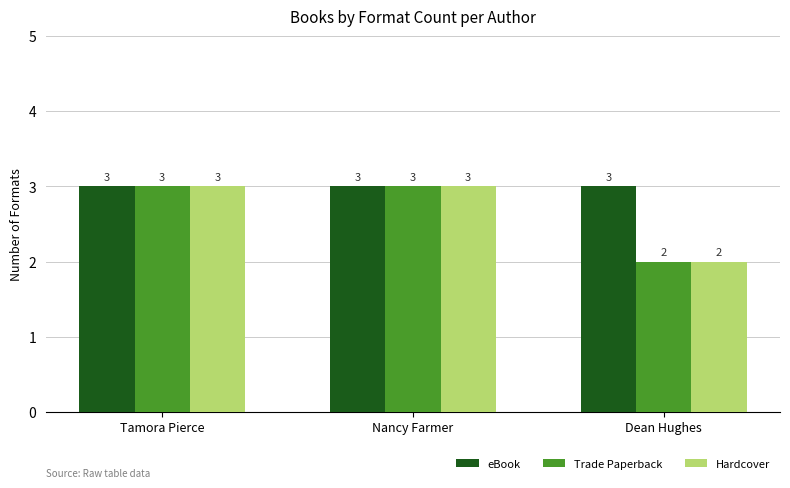

True or false: Trade Paperback has a value of 3 at Tamora Pierce.

True